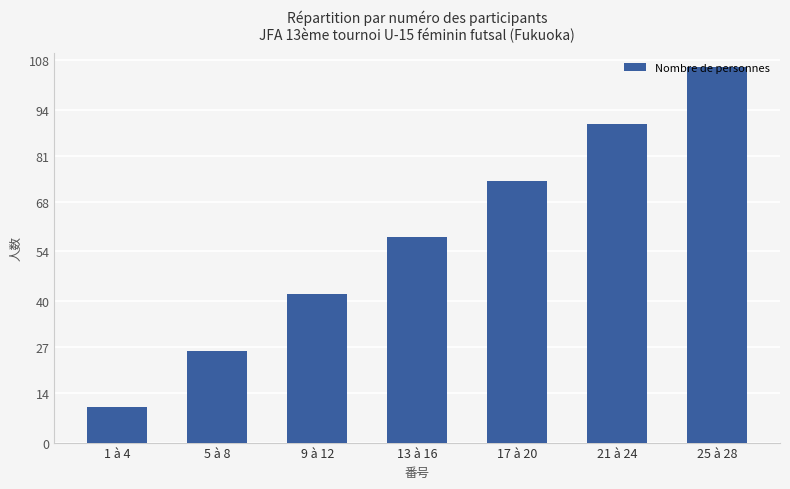

What is the ratio of the value at 17 à 20 to the value at 13 à 16?

1.3